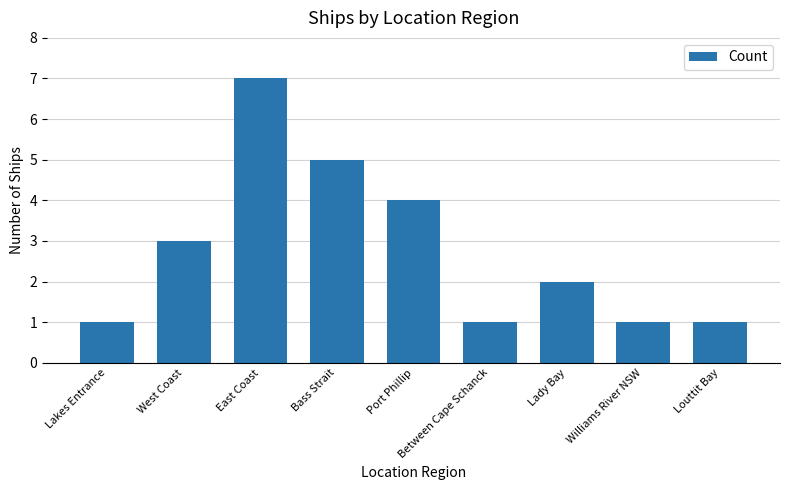

What is the ratio of the value at Louttit Bay to the value at Lakes Entrance?

1.0